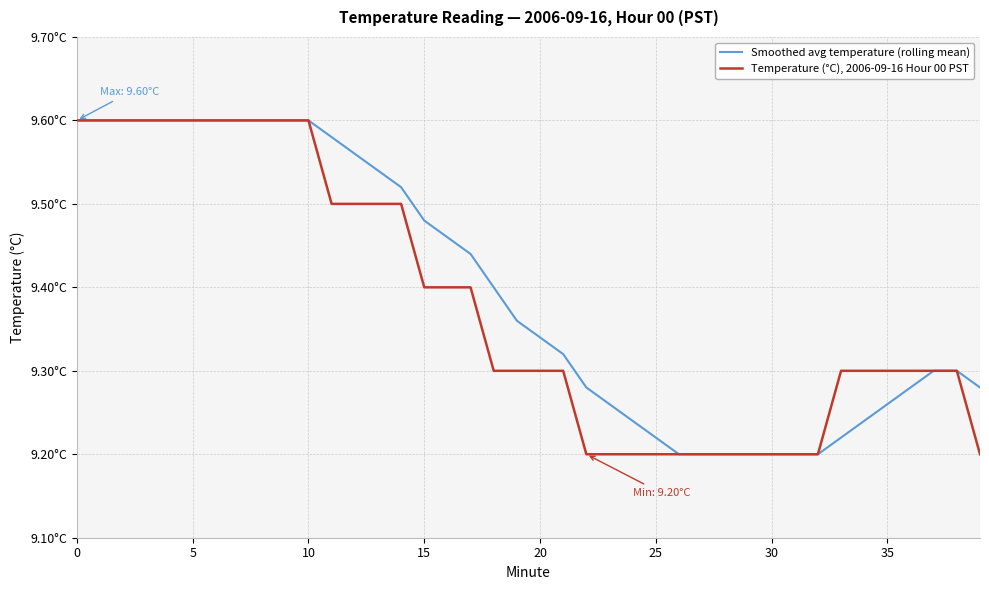

True or false: Temperature (°C), 2006-09-16 Hour 00 PST and Smoothed avg temperature (rolling mean) cross at least once.

False